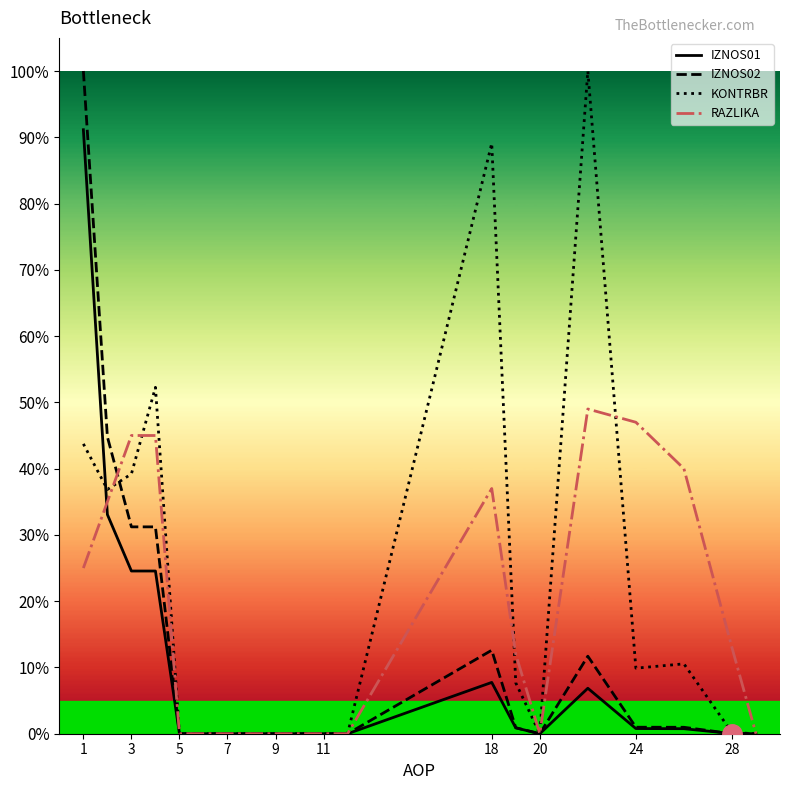

Reading left to right, extract all data points from this chart.

IZNOS01: 0.9	0.3	0.2	0.2	0.0	0.0	0.0	0.0	0.0	0.0	0.0	0.0	0.1	0.0	0.0	0.1	0.0	0.0	0.0	0.0
IZNOS02: 1.0	0.4	0.3	0.3	0.0	0.0	0.0	0.0	0.0	0.0	0.0	0.0	0.1	0.0	0.0	0.1	0.0	0.0	0.0	0.0
KONTRBR: 0.4	0.4	0.4	0.5	0.0	0.0	0.0	0.0	0.0	0.0	0.0	0.0	0.9	0.1	0.0	1.0	0.1	0.1	0.0	0.0
RAZLIKA: 0.2	0.3	0.5	0.5	0.0	0.0	0.0	0.0	0.0	0.0	0.0	0.0	0.4	0.1	0.0	0.5	0.5	0.4	0.1	0.0